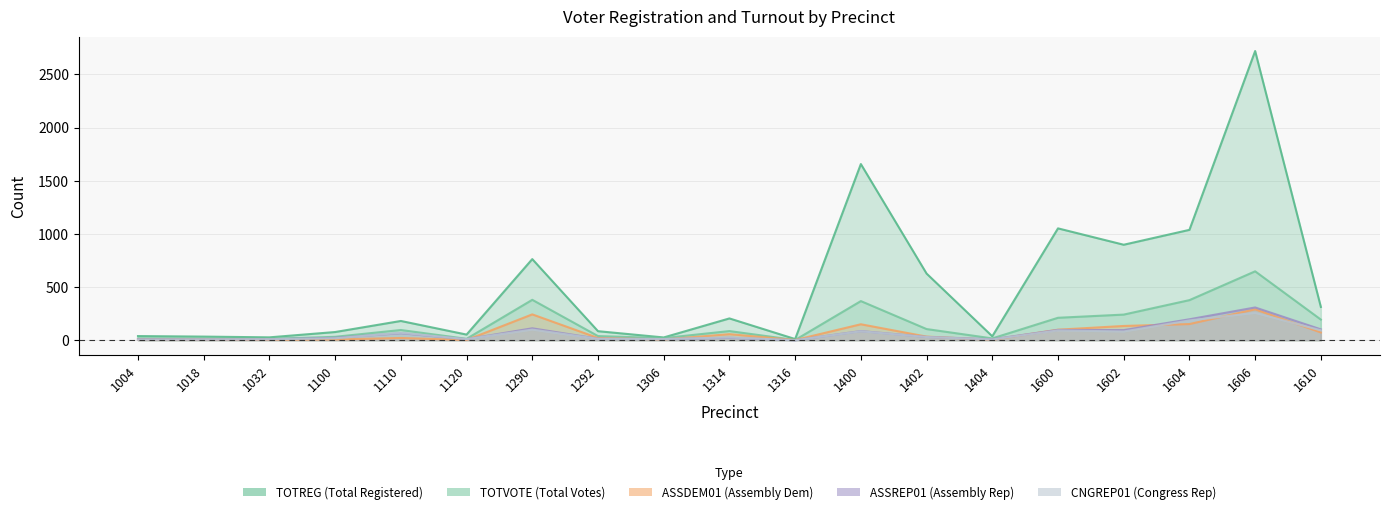

What is the total value across all series at 1404?

74